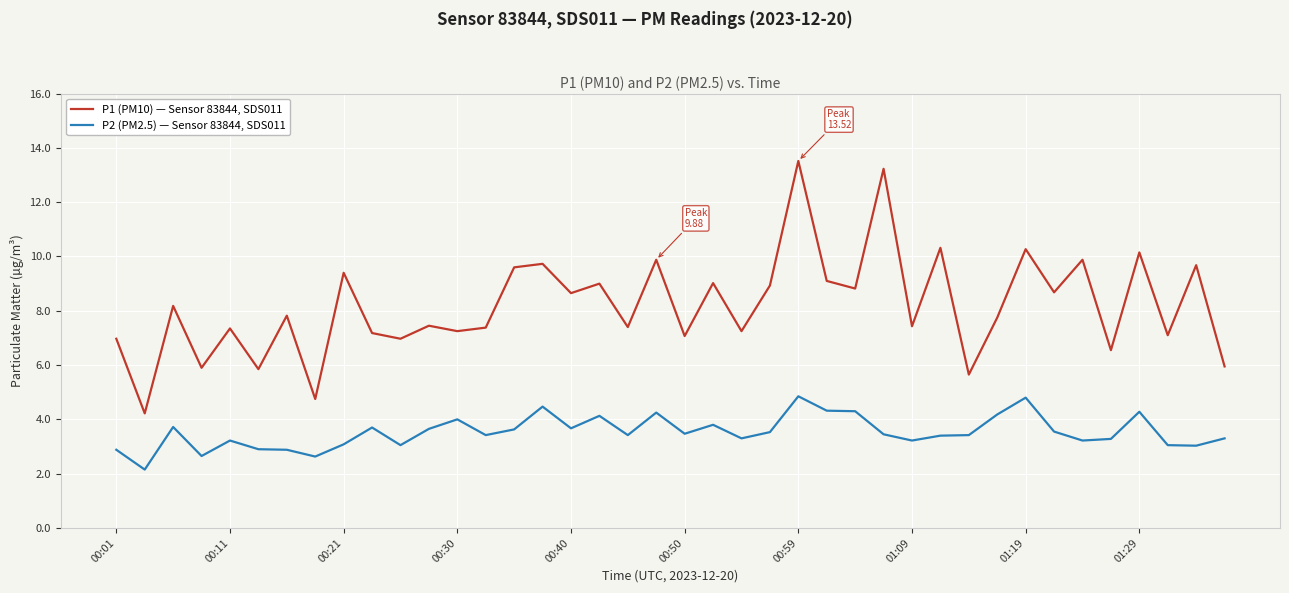

Which series has the widest spread of values?

P1 (PM10) — Sensor 83844, SDS011